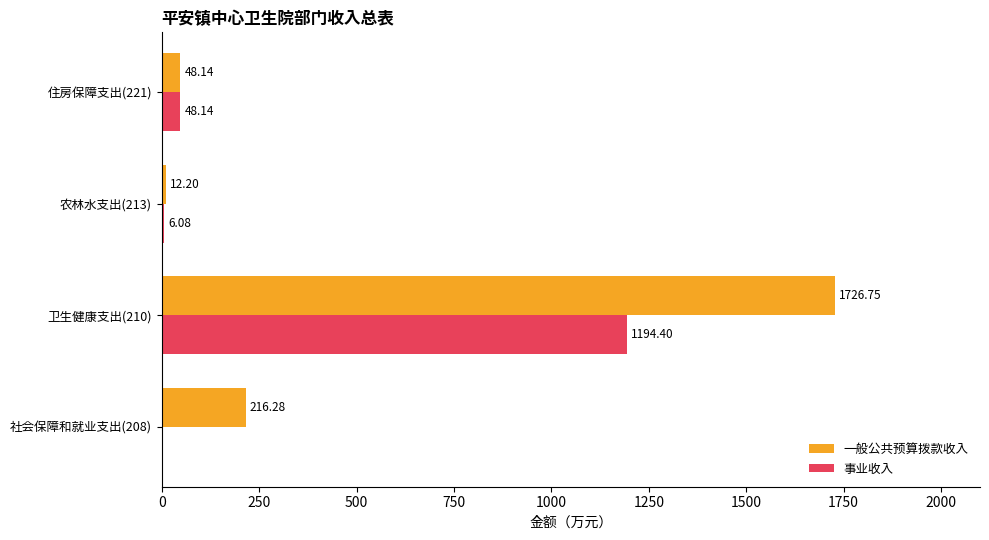

What is the sum of all 事业收入 values?

1248.6